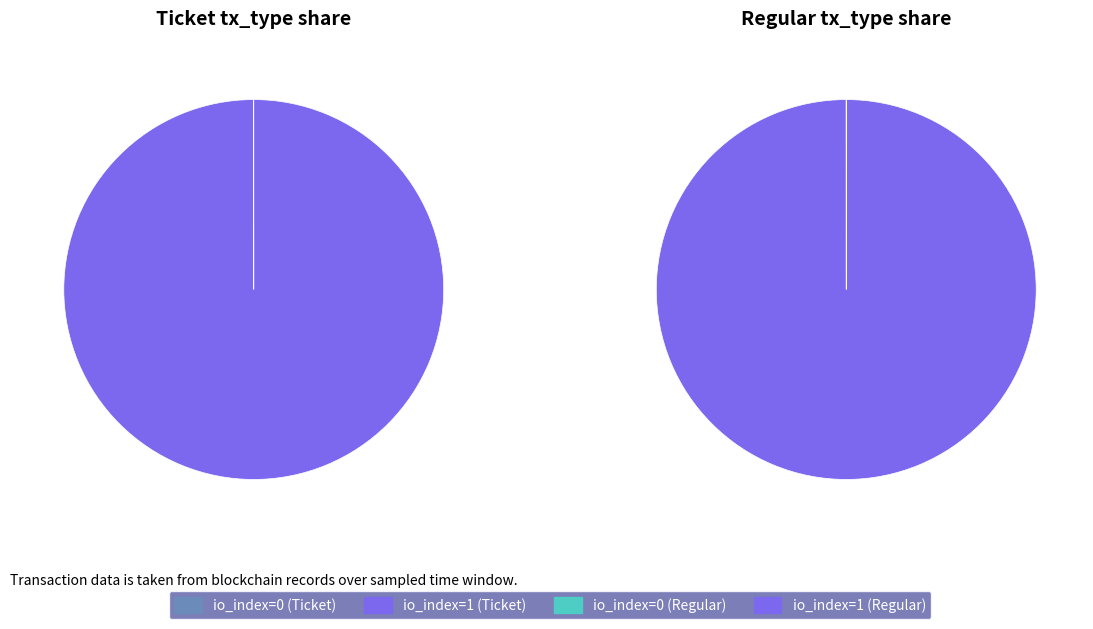

Which slice is the smallest?

io_index=0